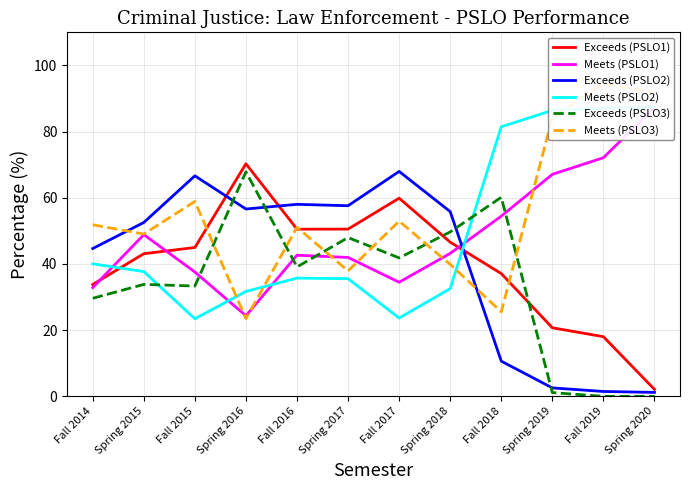

How many intersections are there between Exceeds (PSLO2) and Meets (PSLO3)?

2